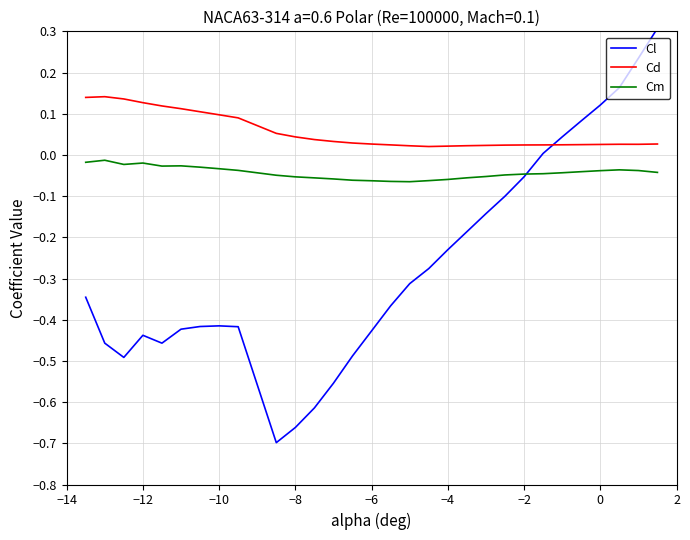

Which series ends up on top after the final intersection of Cl and Cd?

Cl